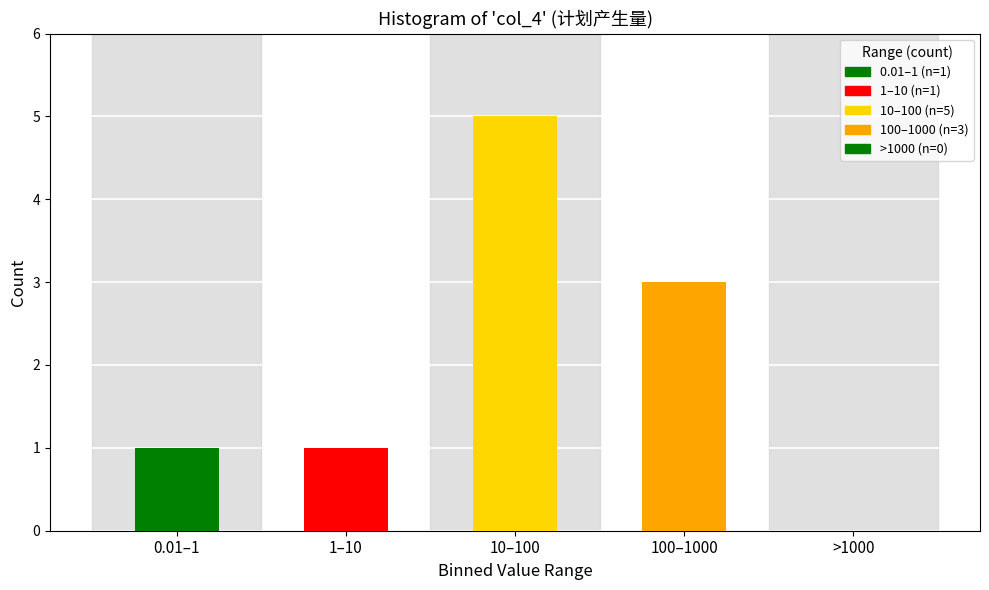

Reading right to left, transcribe all the data shown in this chart.

>1000=0	100–1000=3	10–100=5	1–10=1	0.01–1=1